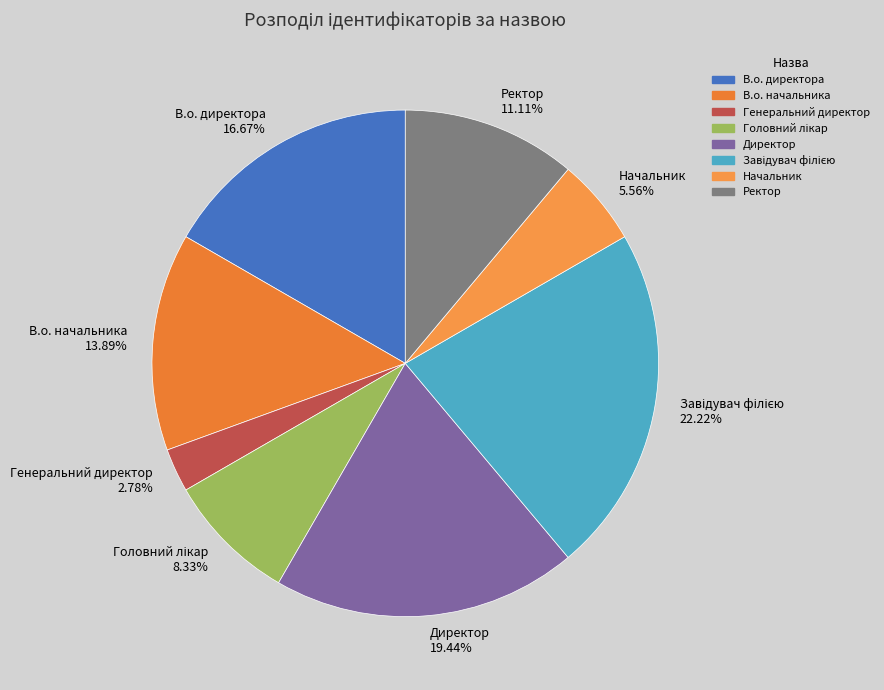

Which has a higher value, В.о. начальника or Директор?

Директор